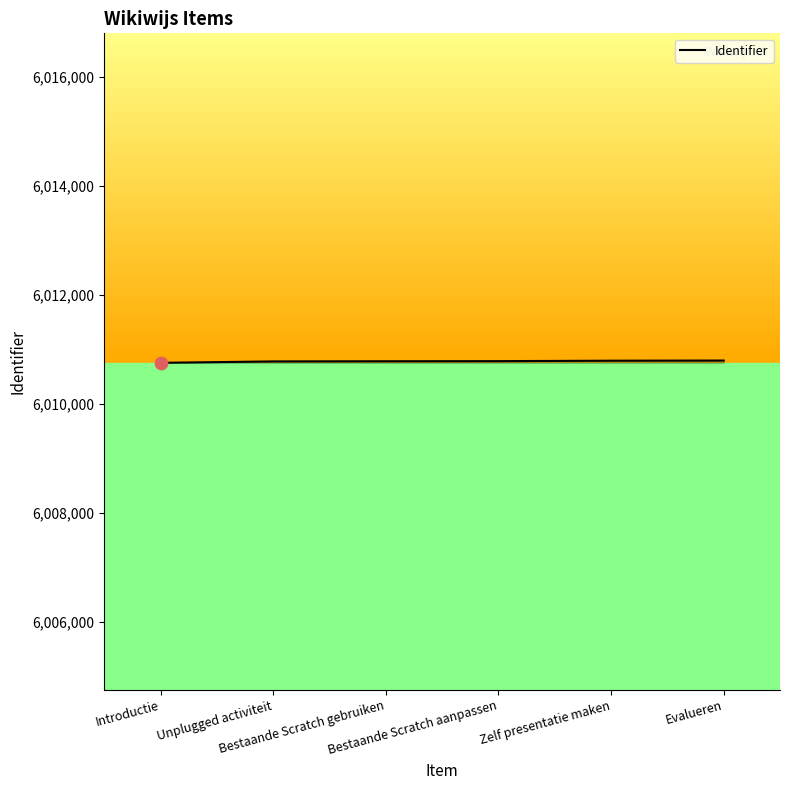

Approximately how many times larger is the value at Zelf presentatie maken compared to Unplugged activiteit?

1.0